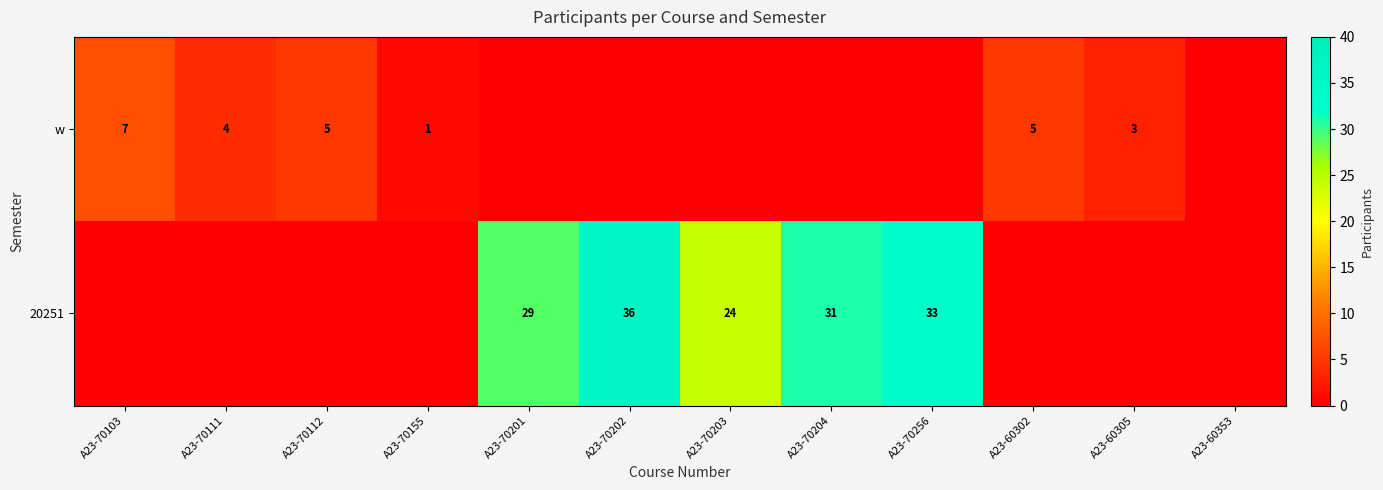

True or false: w has a value of 5 at A23-60302.

True